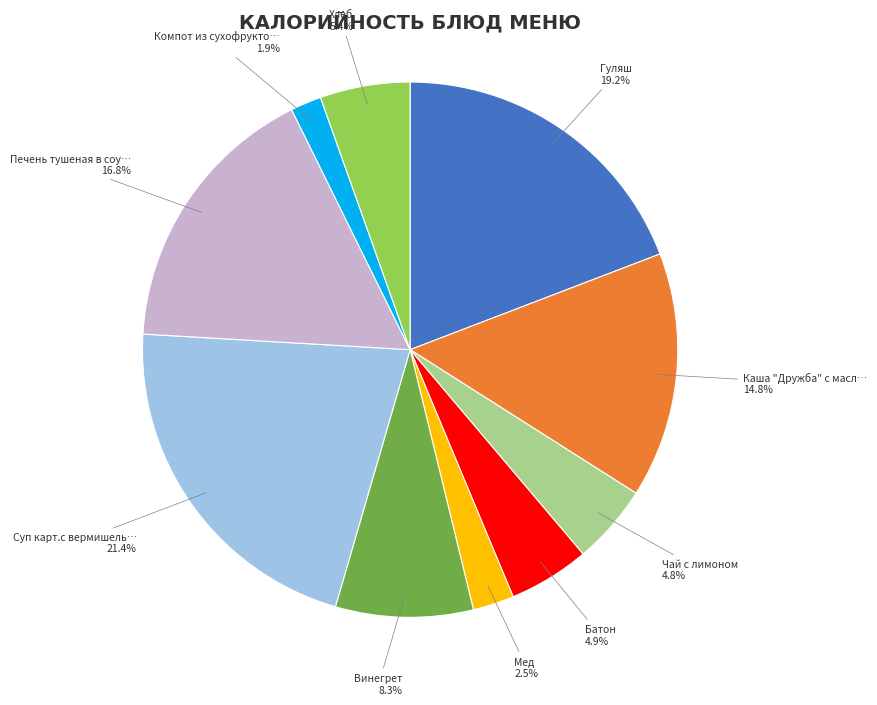

Count the number of slices in the pie.

10